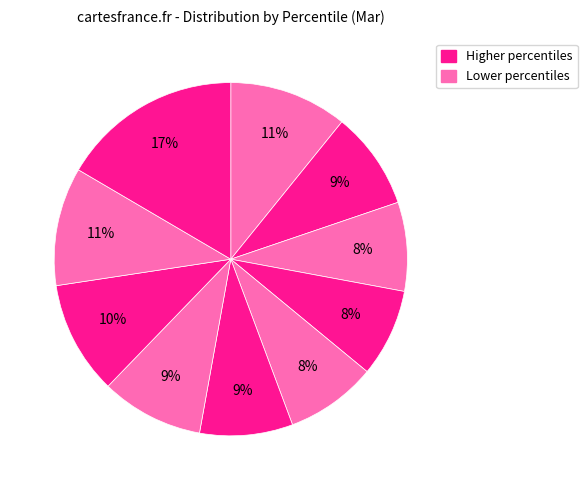

How many segments does this pie chart have?

10